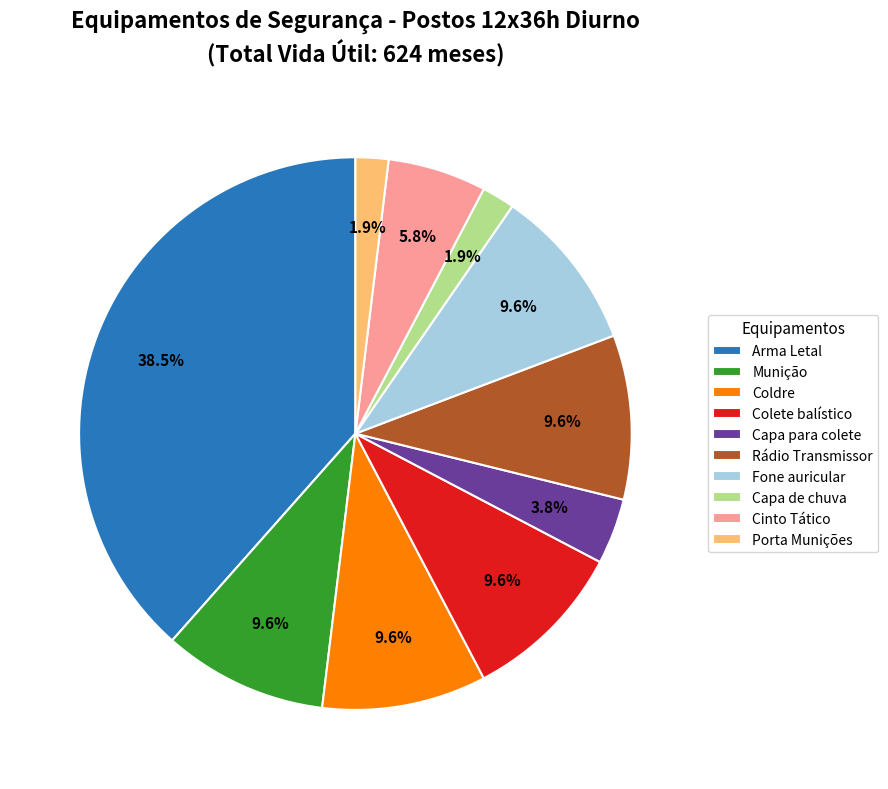

Which category has the biggest portion of the pie?

Arma Letal